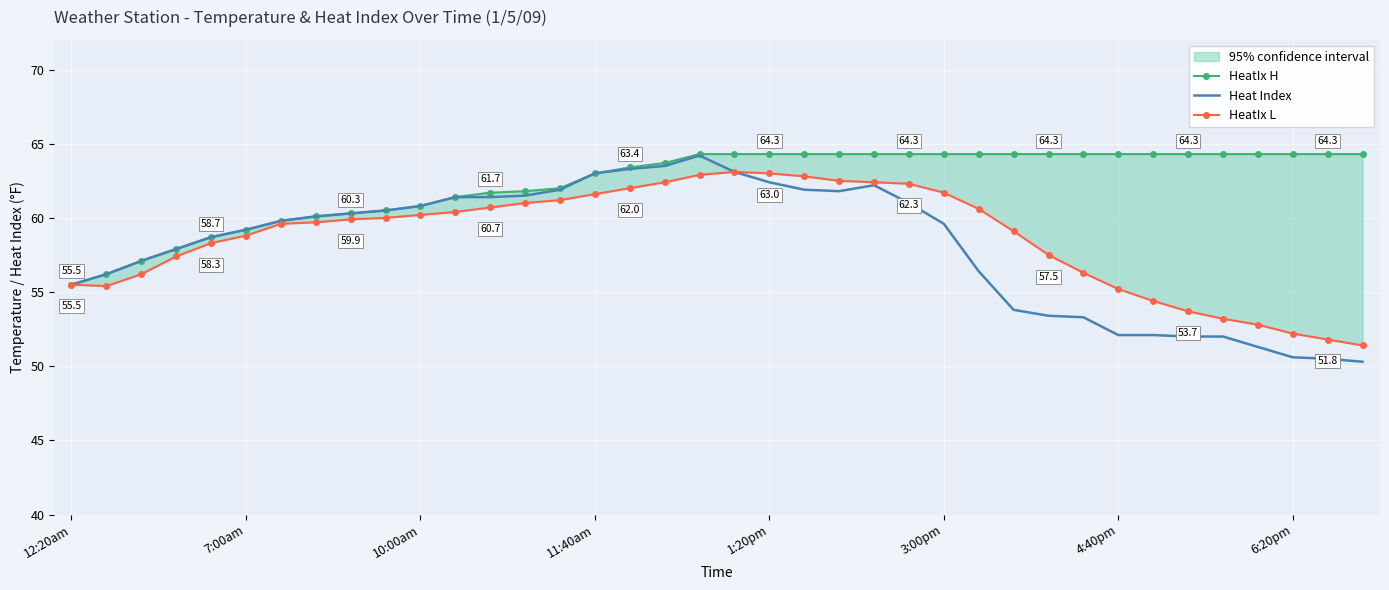

Is this an area chart (filled region under the line)?

No